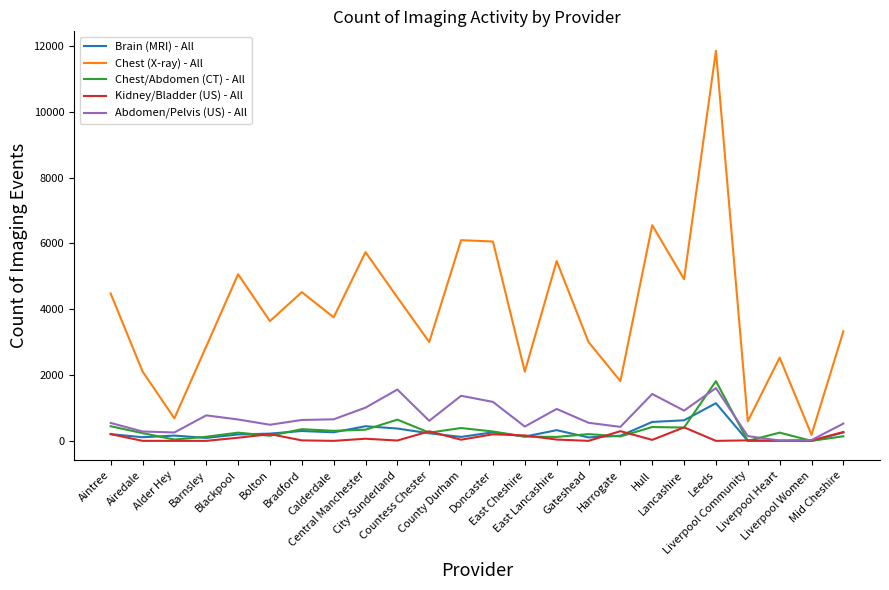

What is the maximum value shown in the chart?

11855